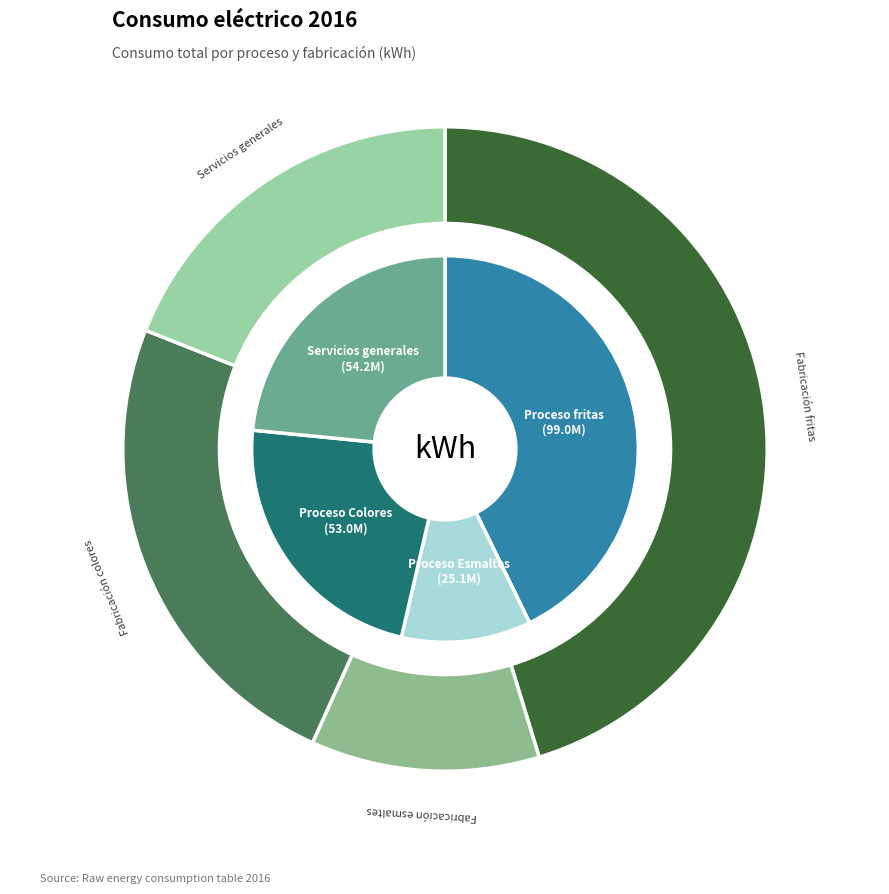

What is the change in value from Proceso fritas to Servicios generales?

-44749736.4